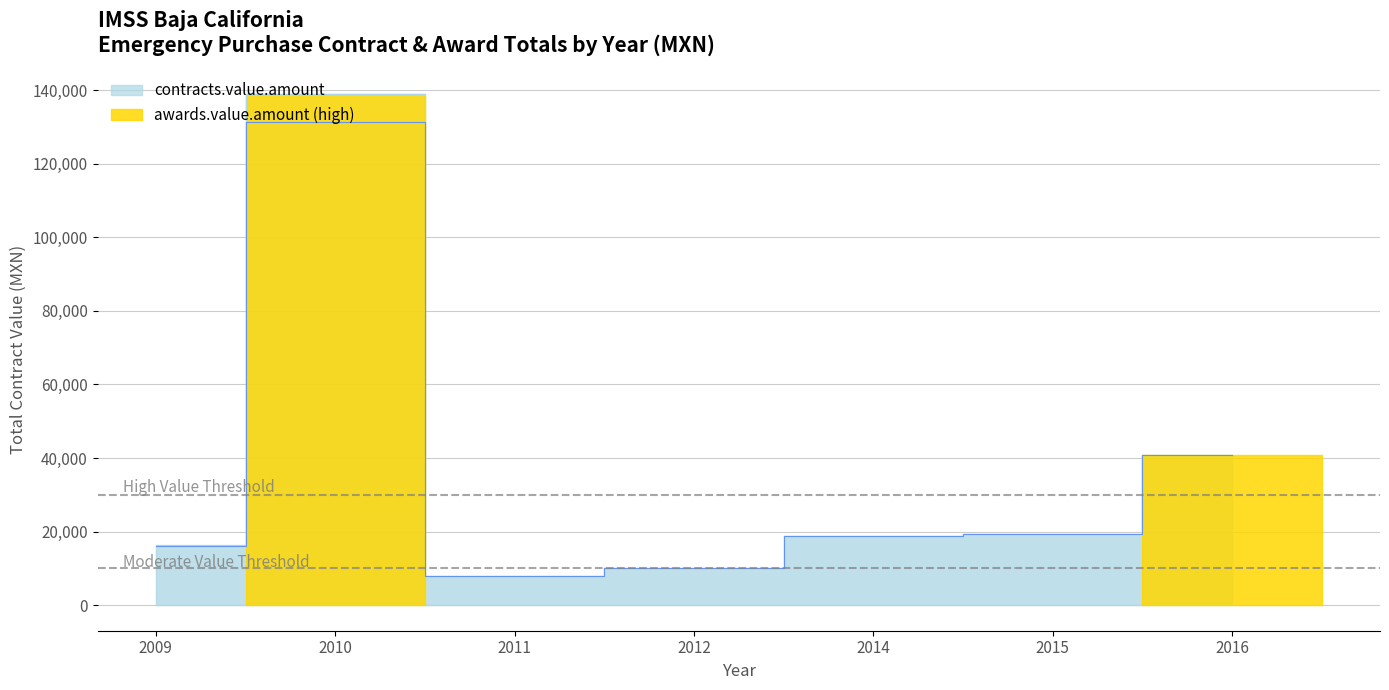

What is the average value?

34868.5